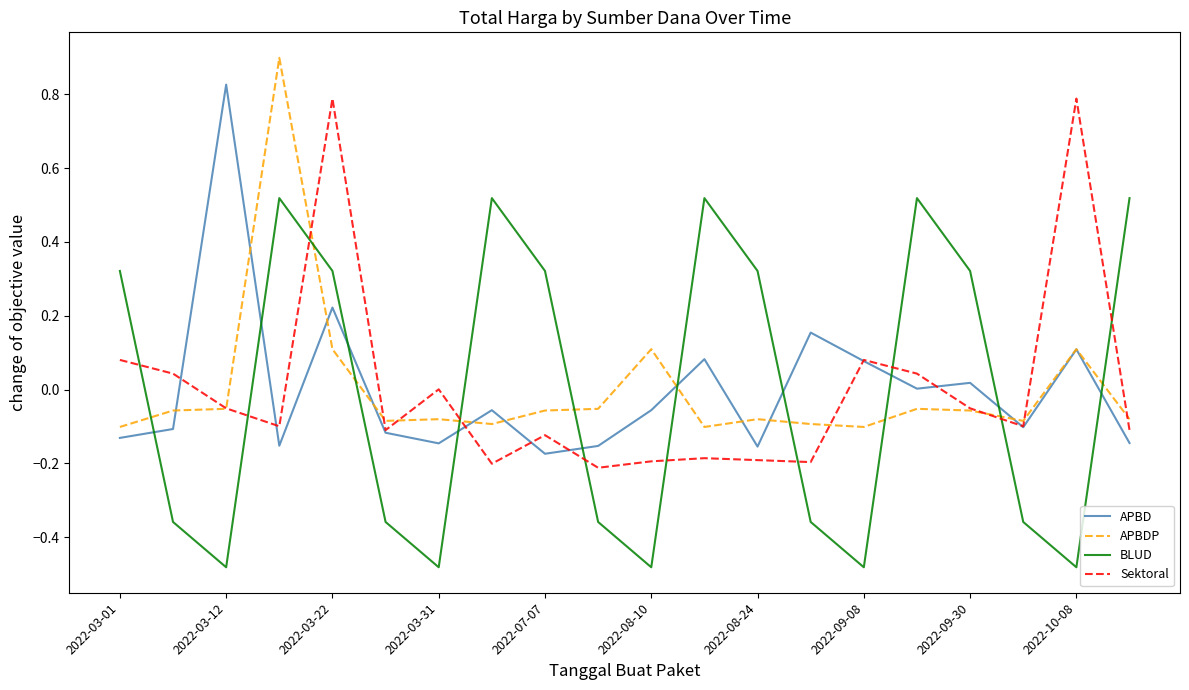

What is the highest value of the APBDP series?

0.9